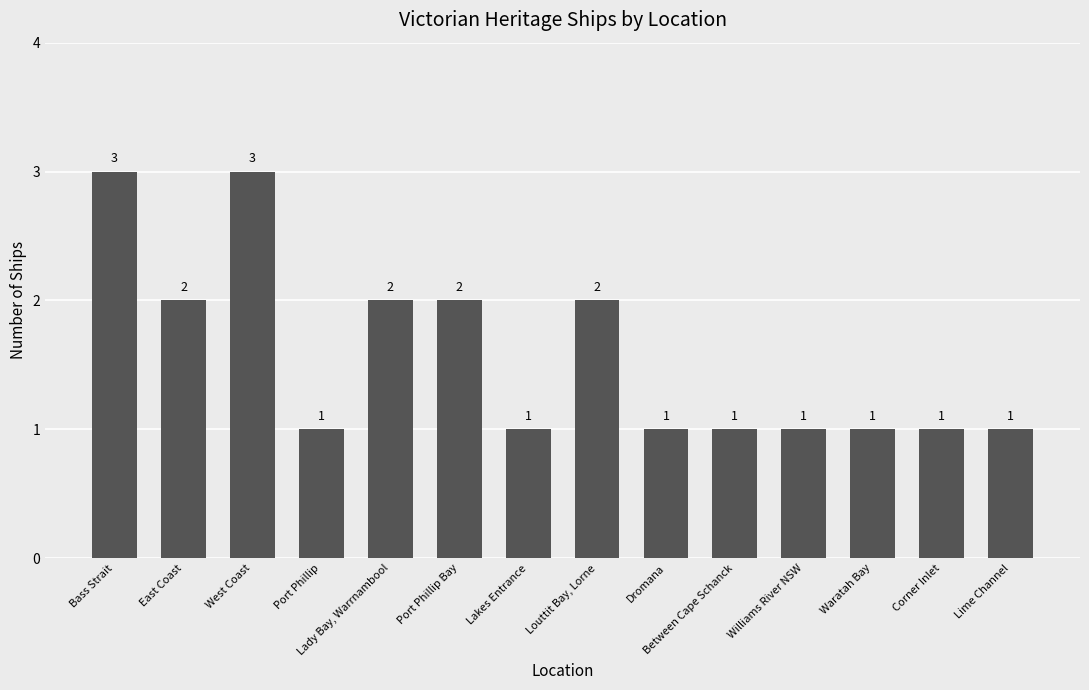

What is the label of the 2nd bar from the left?

East Coast